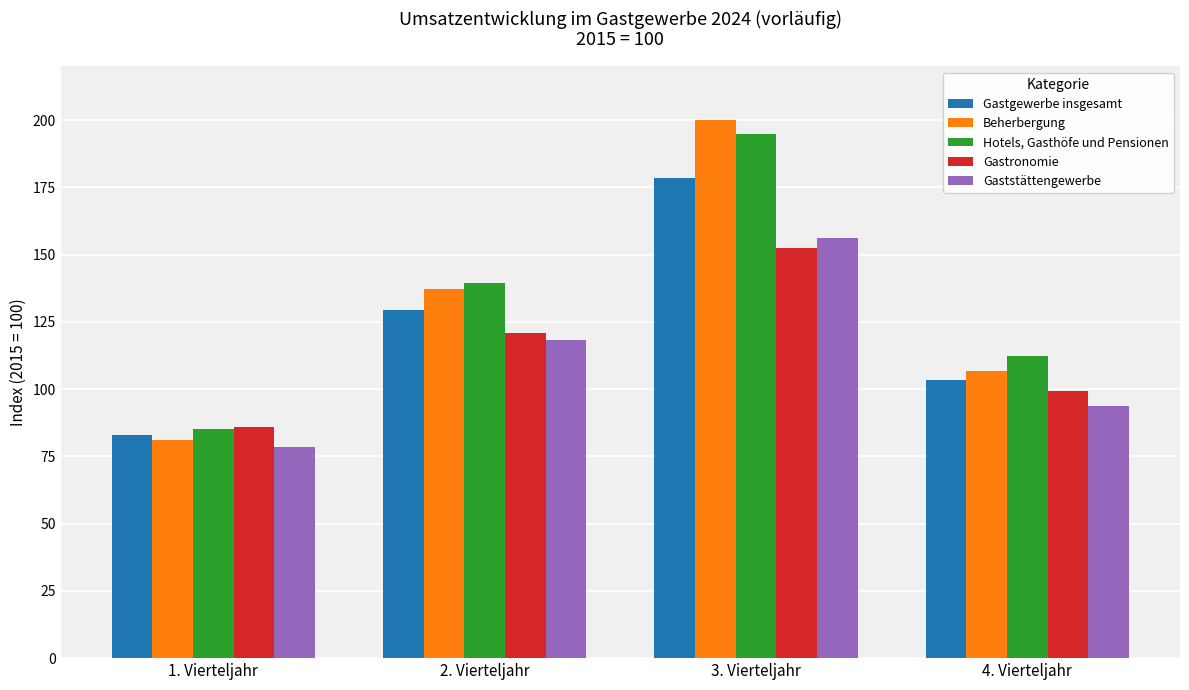

Which category has the highest value across all series?

3. Vierteljahr